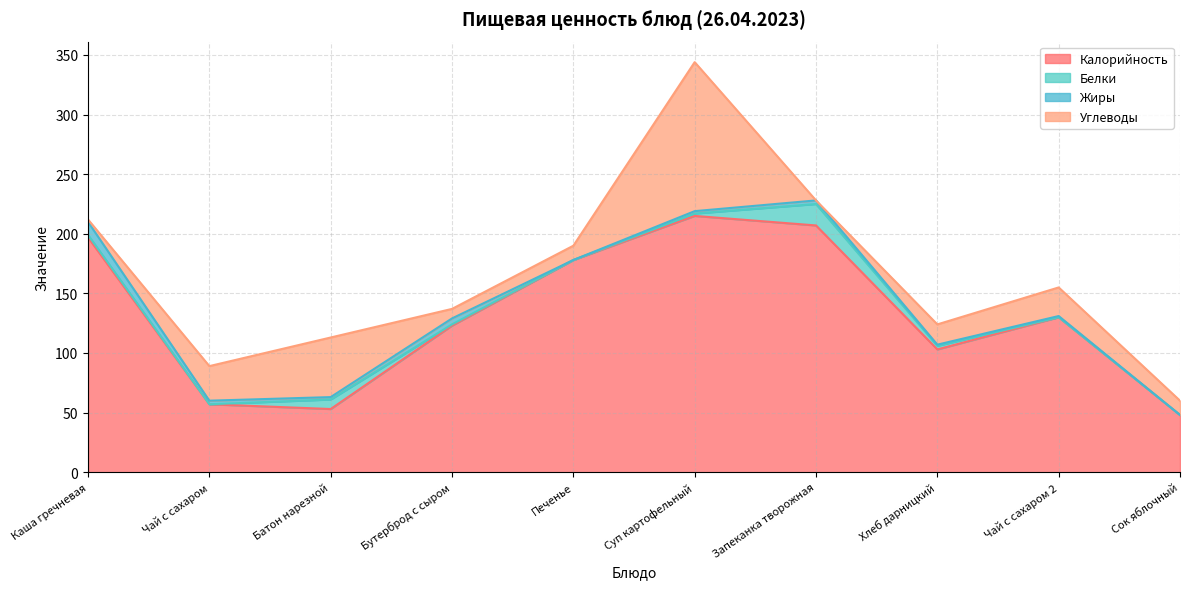

Which series has the widest spread of values?

Калорийность